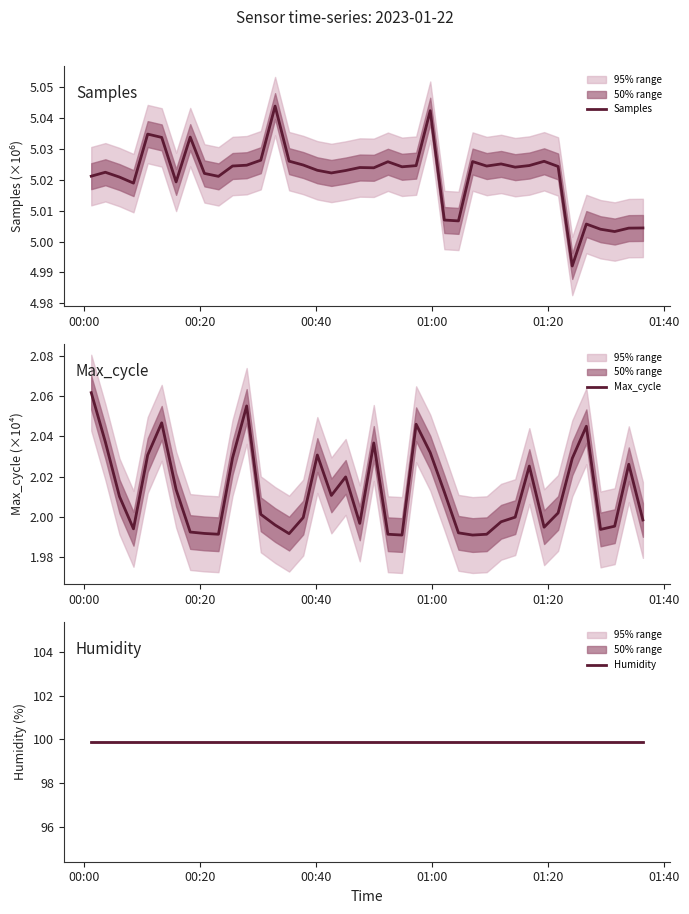

At how many categories does at least one series exceed 63?

40